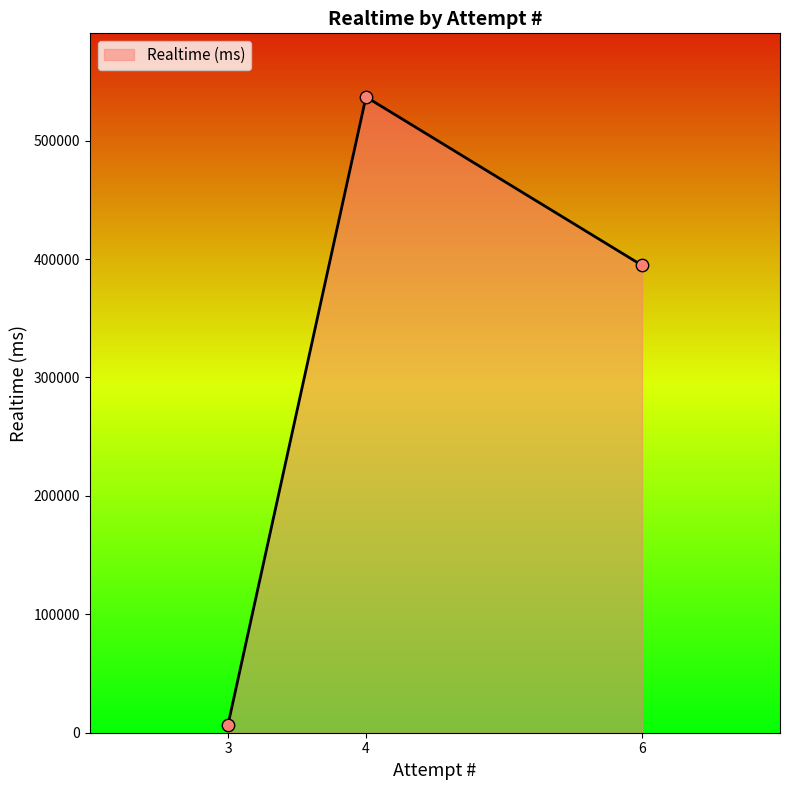

Which has a higher value, 6 or 3?

6